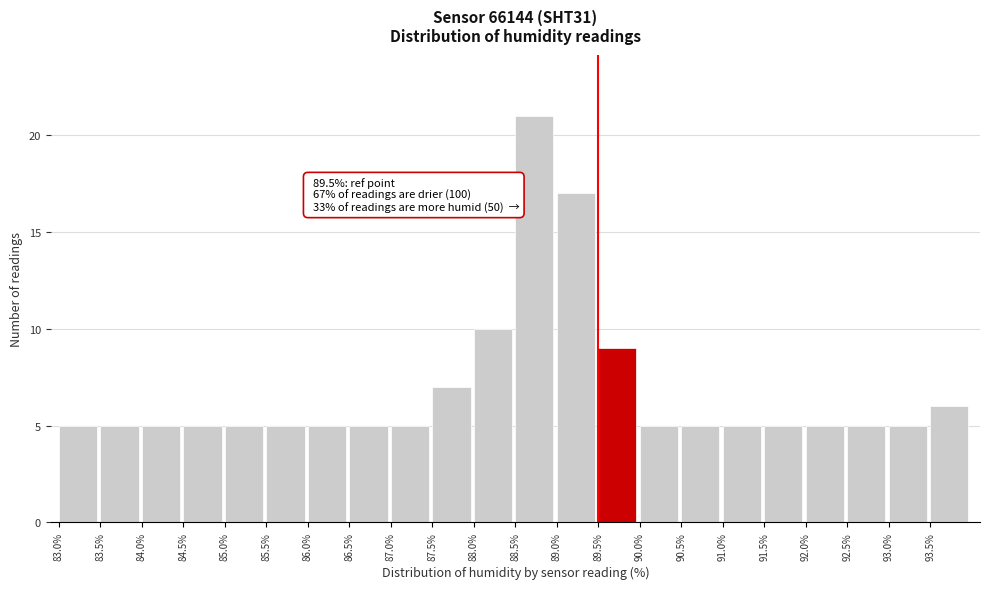

Which range on the x-axis has the tallest bar?

88.5 to 89.0